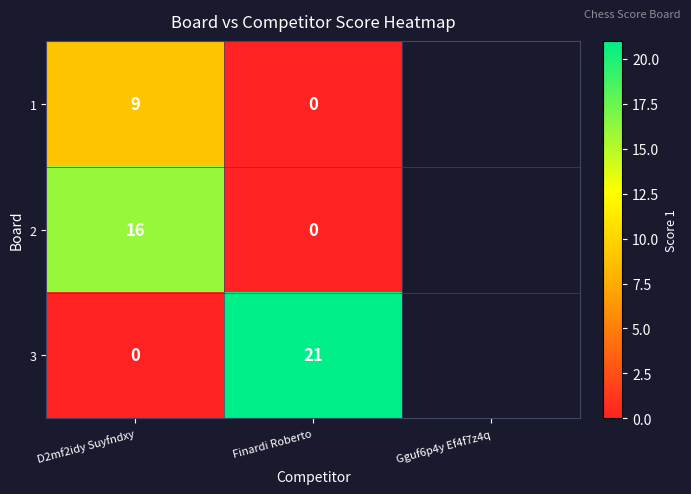

Between D2mf2idy Suyfndxy and Finardi Roberto, which series saw the biggest shift?

3